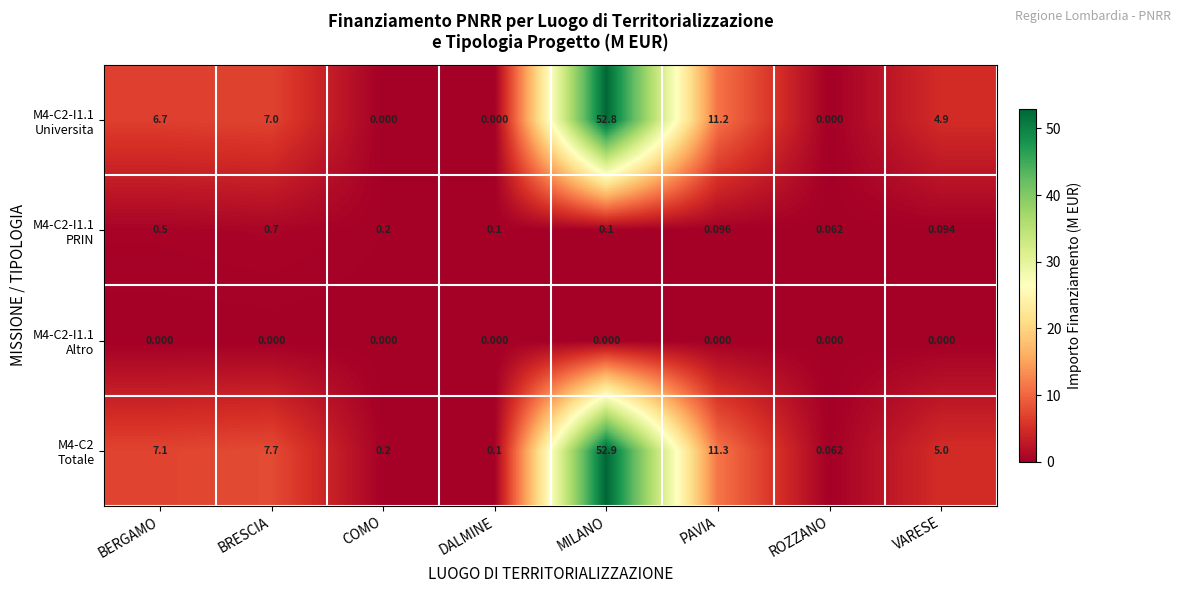

At which category is the sum across all series the highest?

MILANO